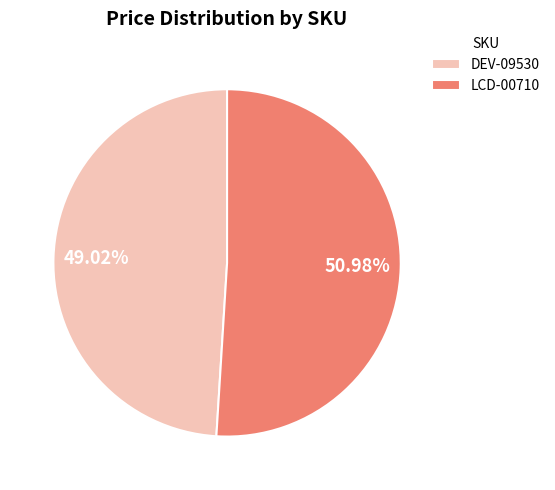

What percentage is the LCD-00710 slice, to the nearest percent?

51%